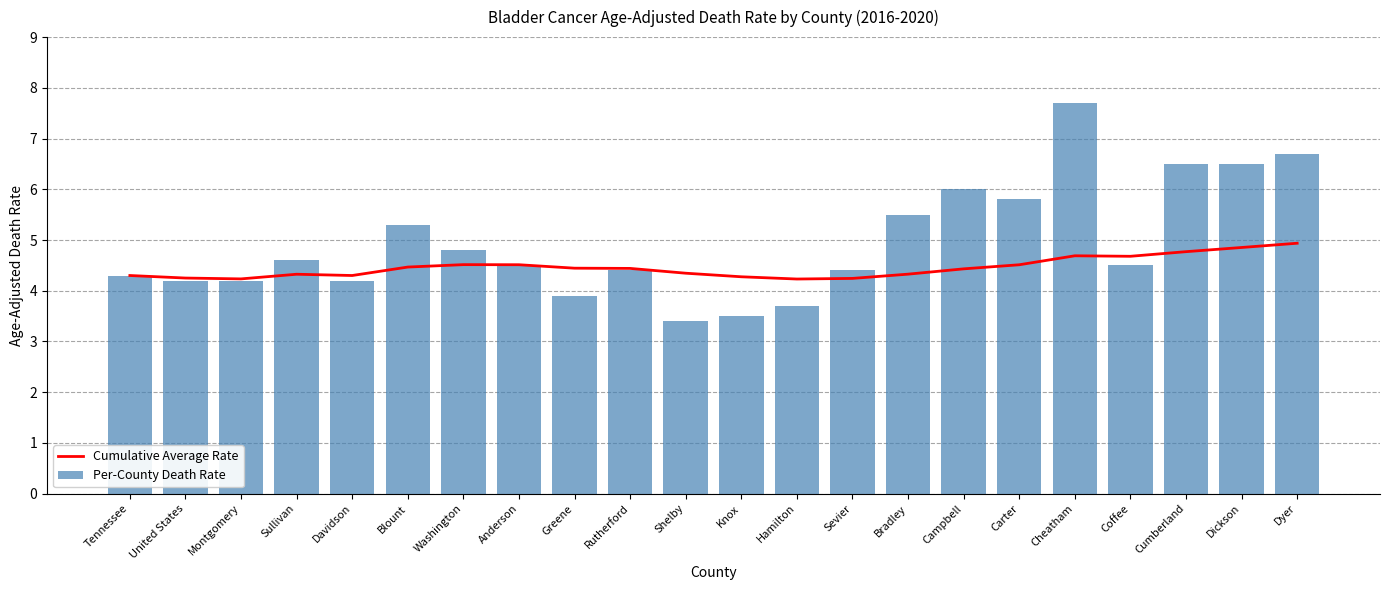

List the series in order of their peak value, lowest first.

Cumulative Average Rate, Per-County Death Rate